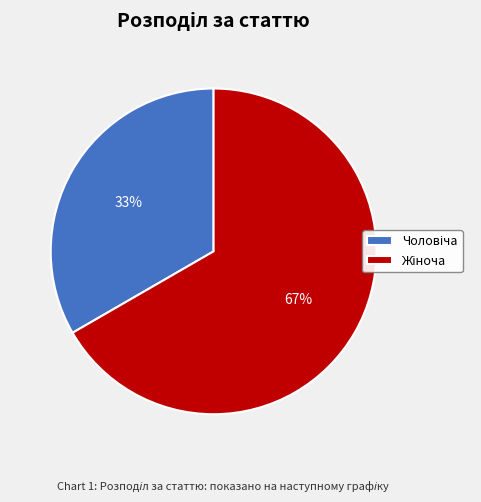

Is there a majority slice in this chart?

Yes